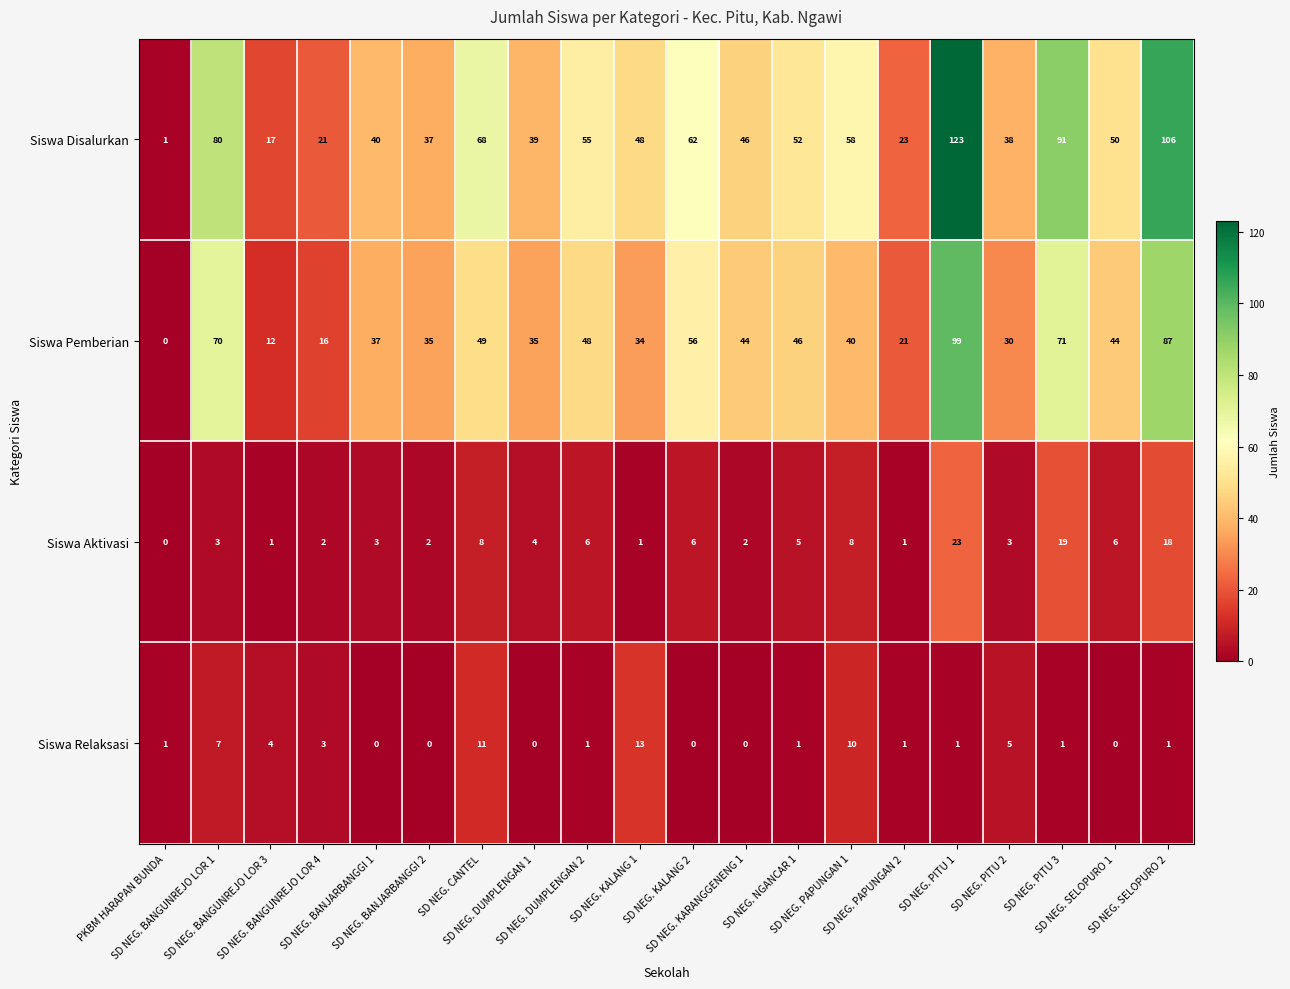

What is the sum of all Siswa Pemberian values?

874